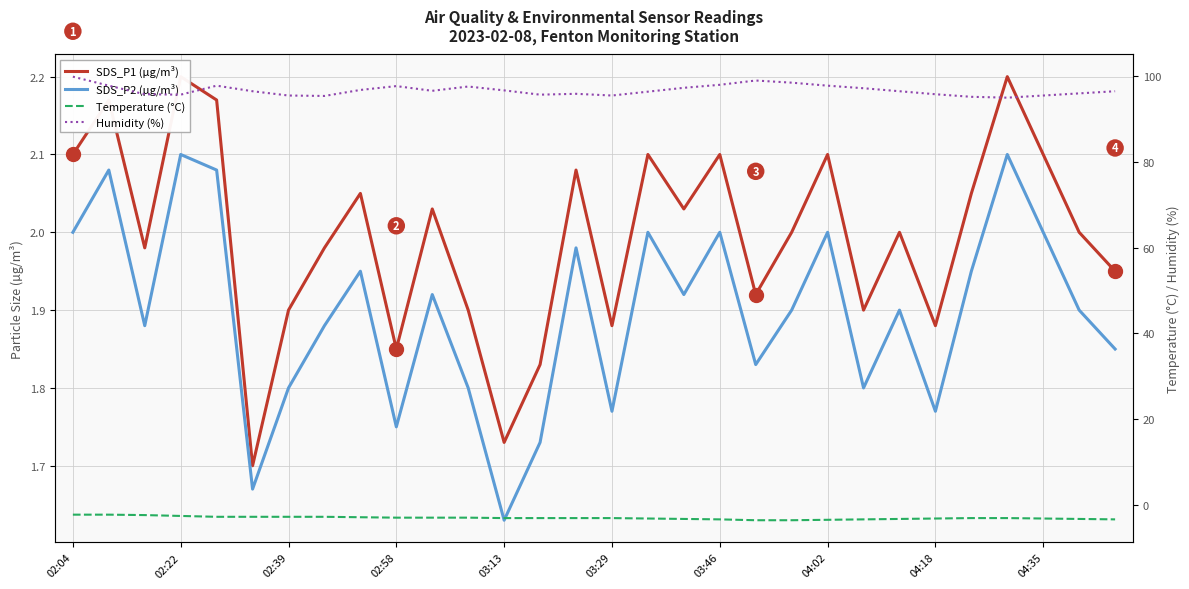

True or false: Humidity (%) has a value of 54.2 at 04:02.

False